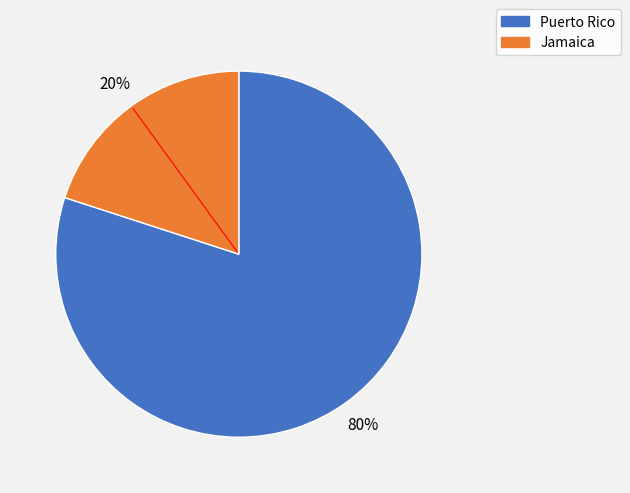

To the nearest percent, what is the difference between the Puerto Rico and Jamaica slice percentages?

60%